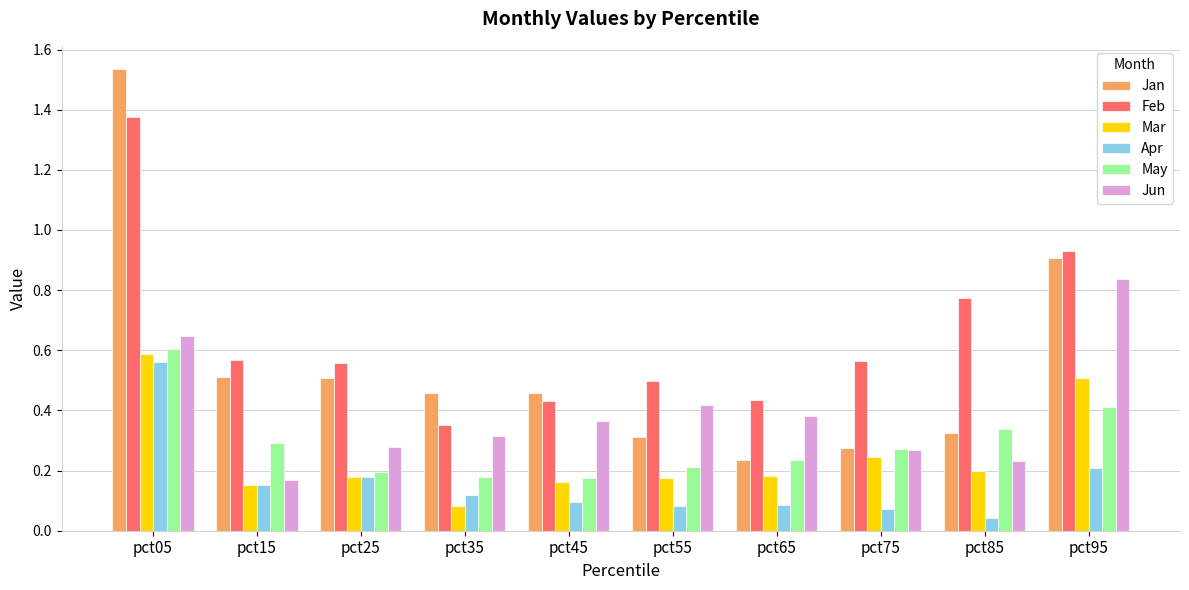

Between pct45 and pct75, which series saw the biggest shift?

Jan